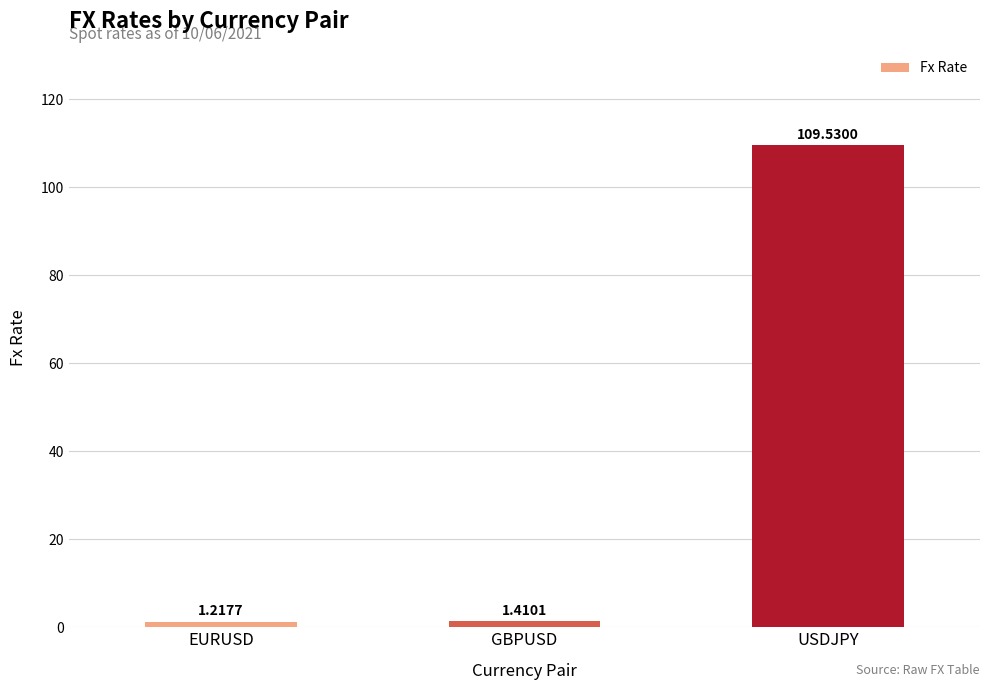

At which category does the chart reach its minimum across all series?

EURUSD